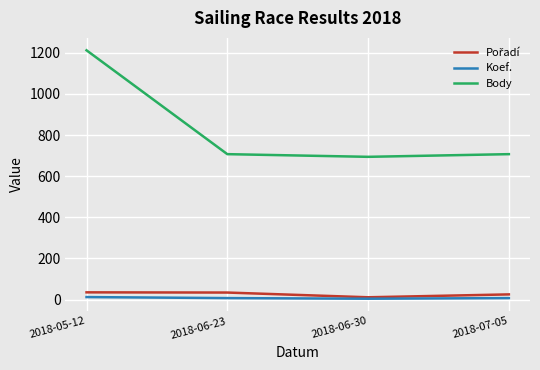

At which category is the sum across all series the highest?

2018-05-12